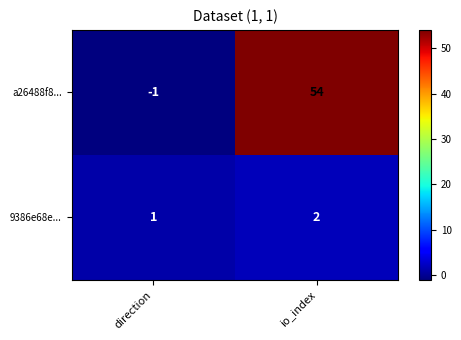

At io_index, list the series in order from smallest to largest.

9386e68e..., a26488f8...